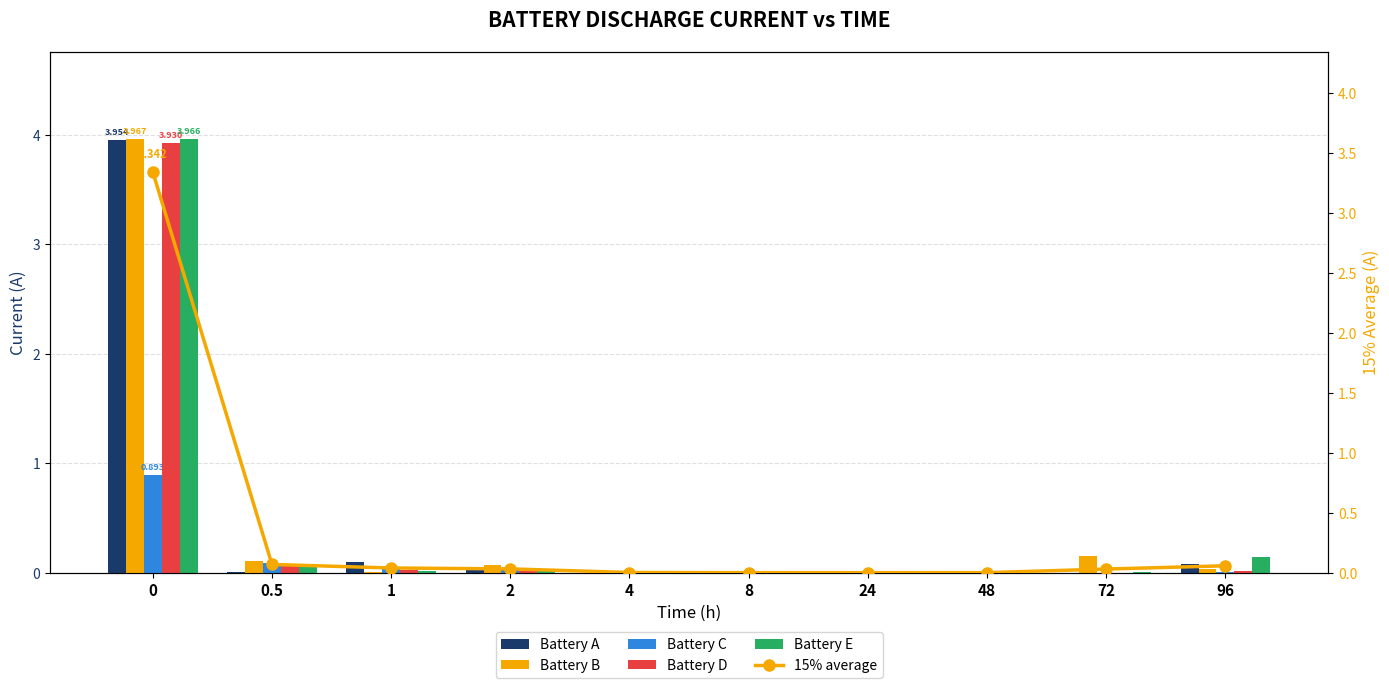

What is the difference between the highest and lowest values at 1?

0.1